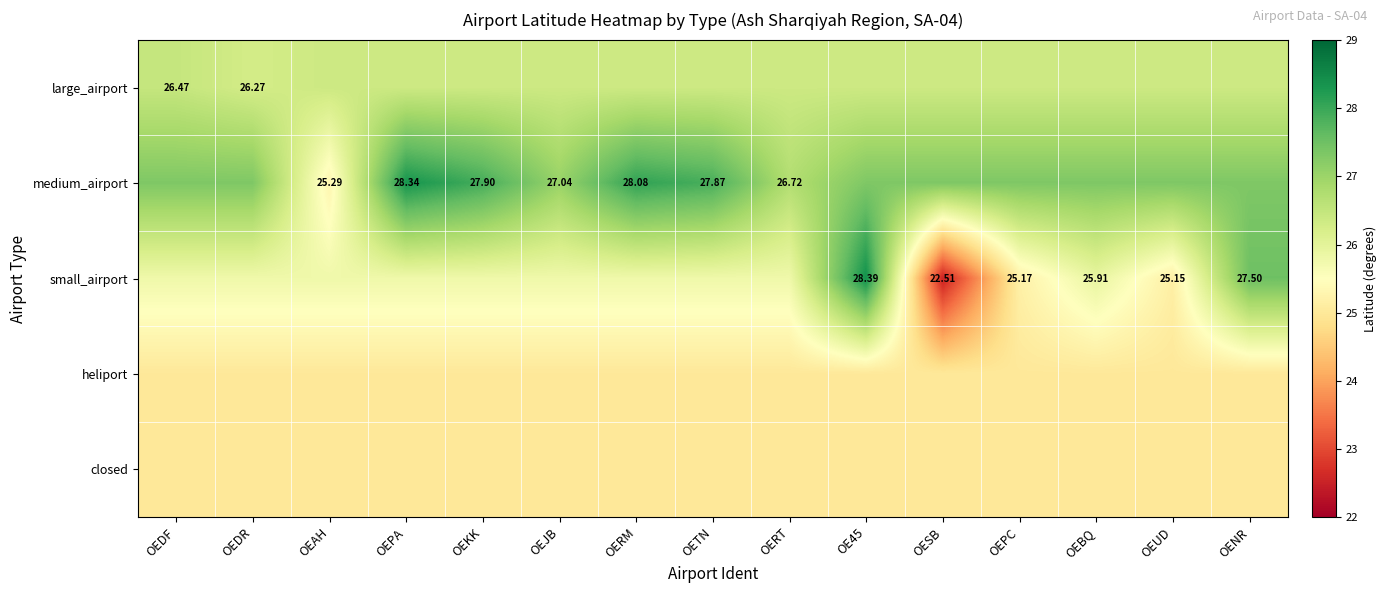

How many categories are shown in the chart?

15